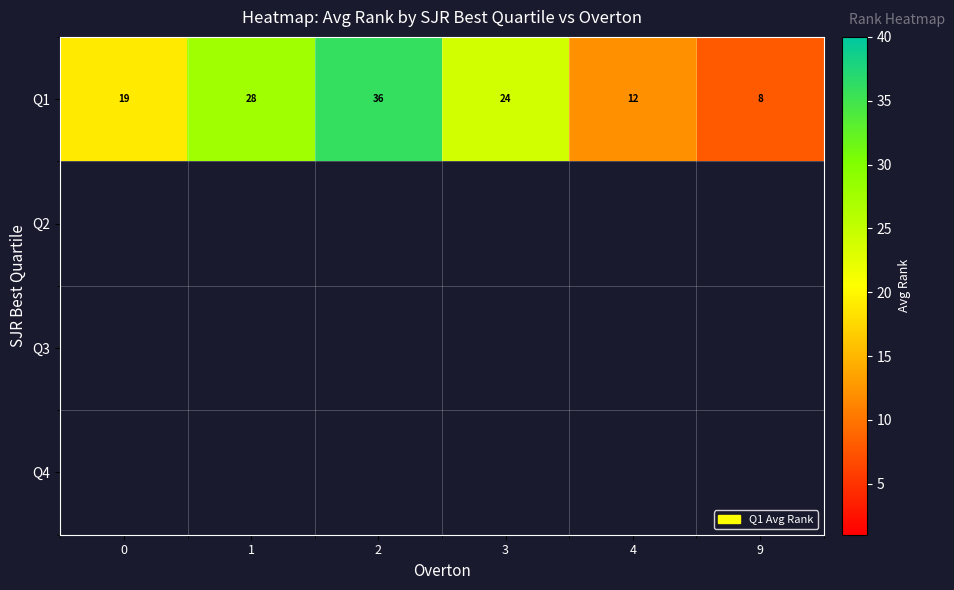

Rank the categories by Q1 value from lowest to highest.

9, 4, 0, 3, 1, 2